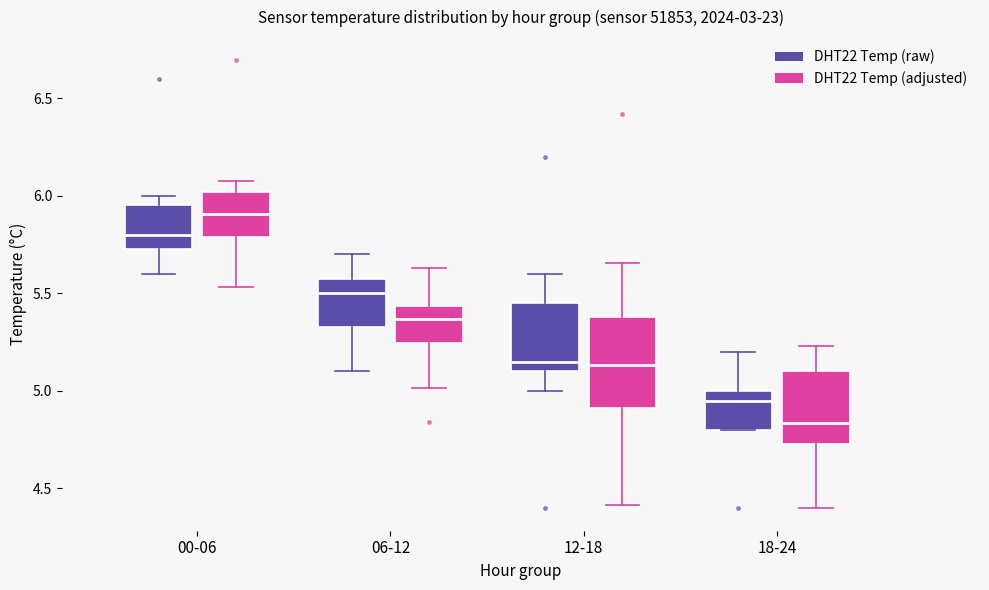

Reading left to right, transcribe this box plot: for each box, give where its median line is, the range the box spans, and where its two whiskers end, as read against the y-axis. The values are not printed on the chart, so give them approximately, as read against the axis.

00-06 (DHT22 Temp (raw)): median 5.80, box 5.75 to 5.95, whiskers 5.60 to 6.00
00-06 (DHT22 Temp (adjusted)): median 5.90, box 5.80 to 6.00, whiskers 5.55 to 6.05
06-12 (DHT22 Temp (raw)): median 5.50, box 5.35 to 5.60, whiskers 5.10 to 5.70
06-12 (DHT22 Temp (adjusted)): median 5.35, box 5.25 to 5.45, whiskers 5.00 to 5.65
12-18 (DHT22 Temp (raw)): median 5.15, box 5.10 to 5.45, whiskers 5.00 to 5.60
12-18 (DHT22 Temp (adjusted)): median 5.15, box 4.90 to 5.40, whiskers 4.40 to 5.65
18-24 (DHT22 Temp (raw)): median 4.95, box 4.80 to 5.00, whiskers 4.80 to 5.20
18-24 (DHT22 Temp (adjusted)): median 4.85, box 4.75 to 5.10, whiskers 4.40 to 5.25